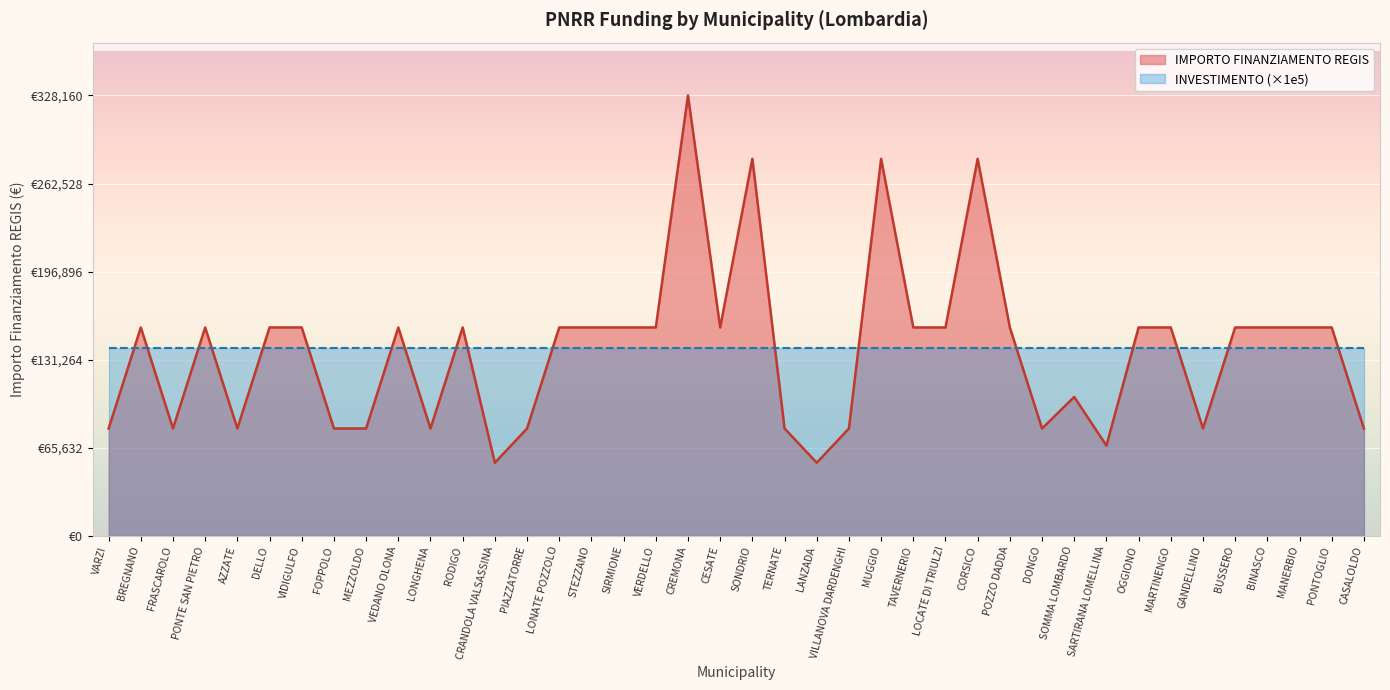

Does the chart display data point markers on the line(s)?

No